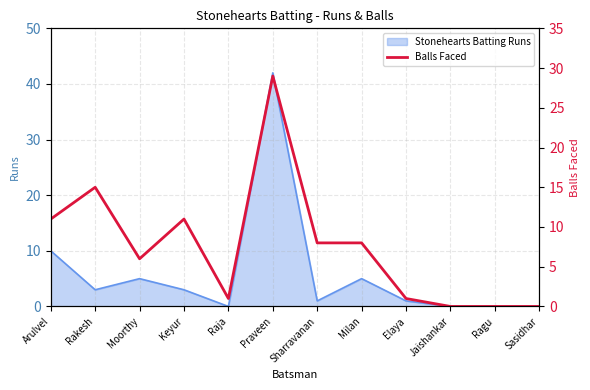

What is the maximum value for Stonehearts Batting Runs?

42